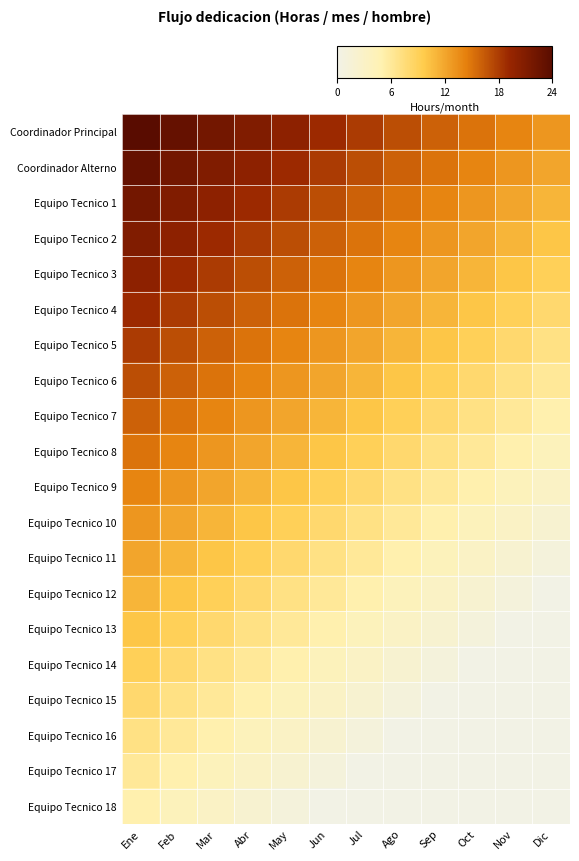

Count the number of data series in this chart.

20